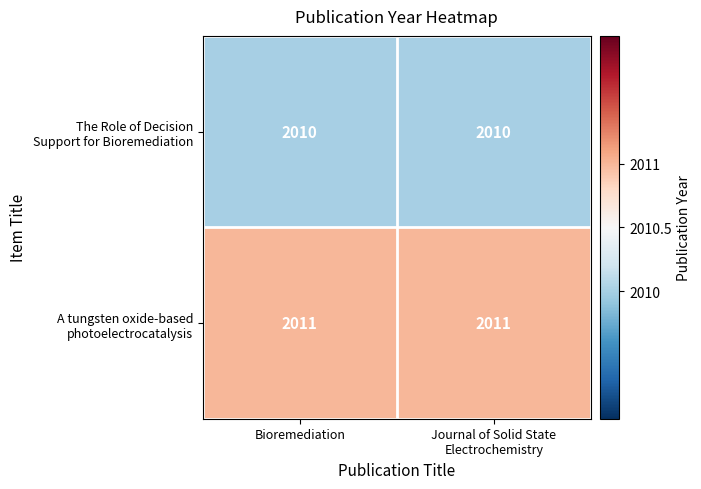

Count the number of data series in this chart.

2